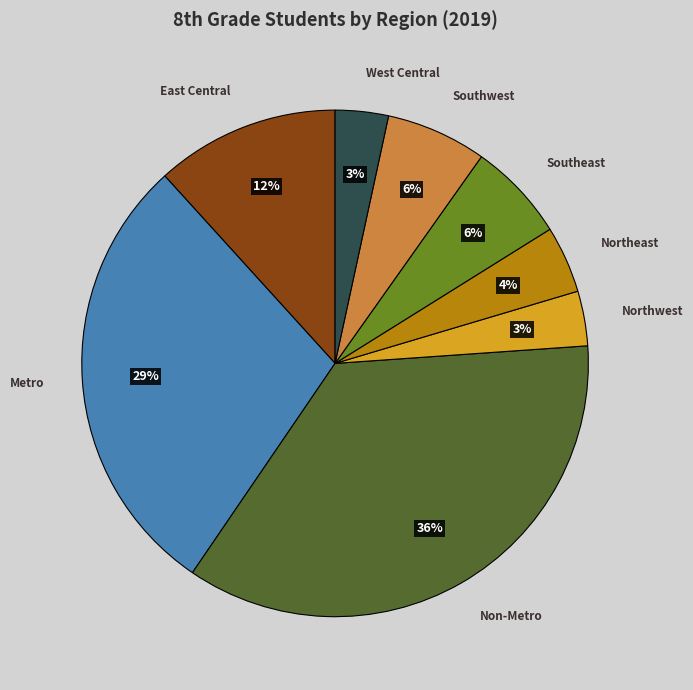

What is the largest slice in the pie chart?

Non-Metro